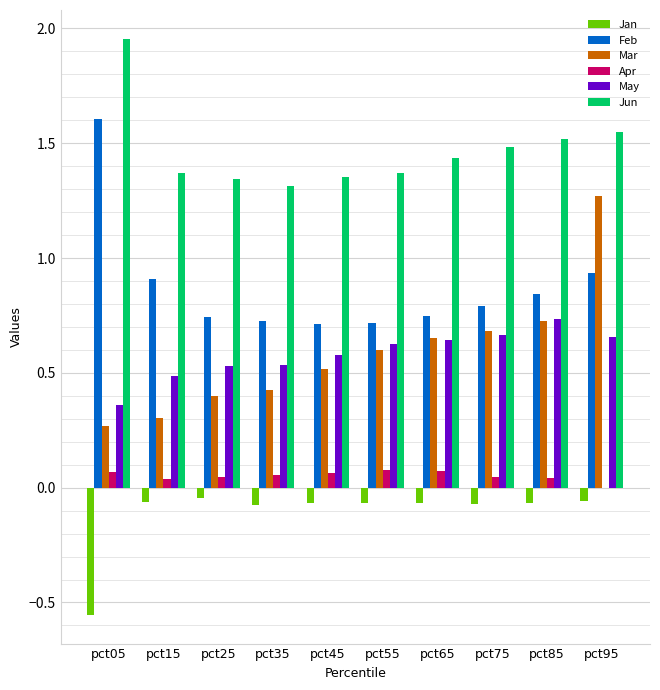

Is the value of Feb at pct15 greater than the value of Jan at pct05?

Yes